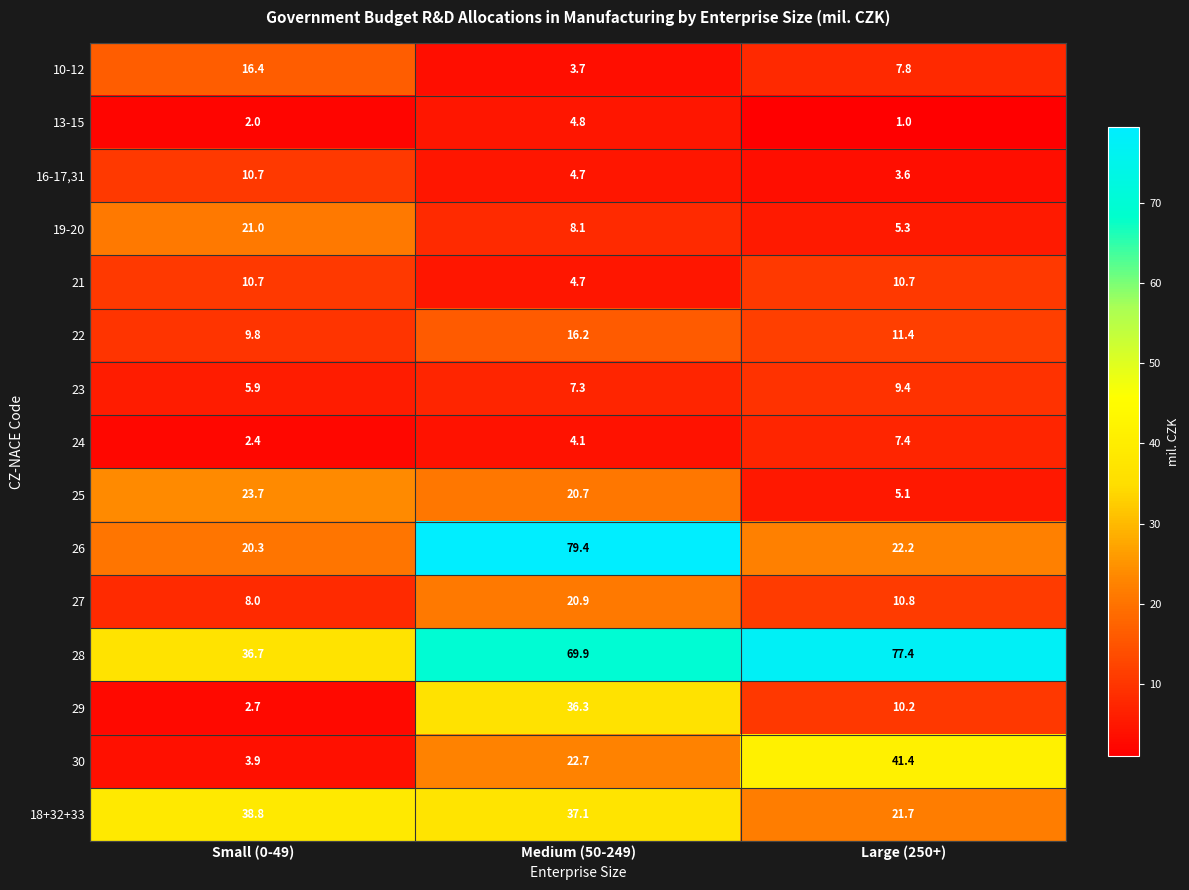

At which category is the sum across all series the highest?

Medium (50-249)